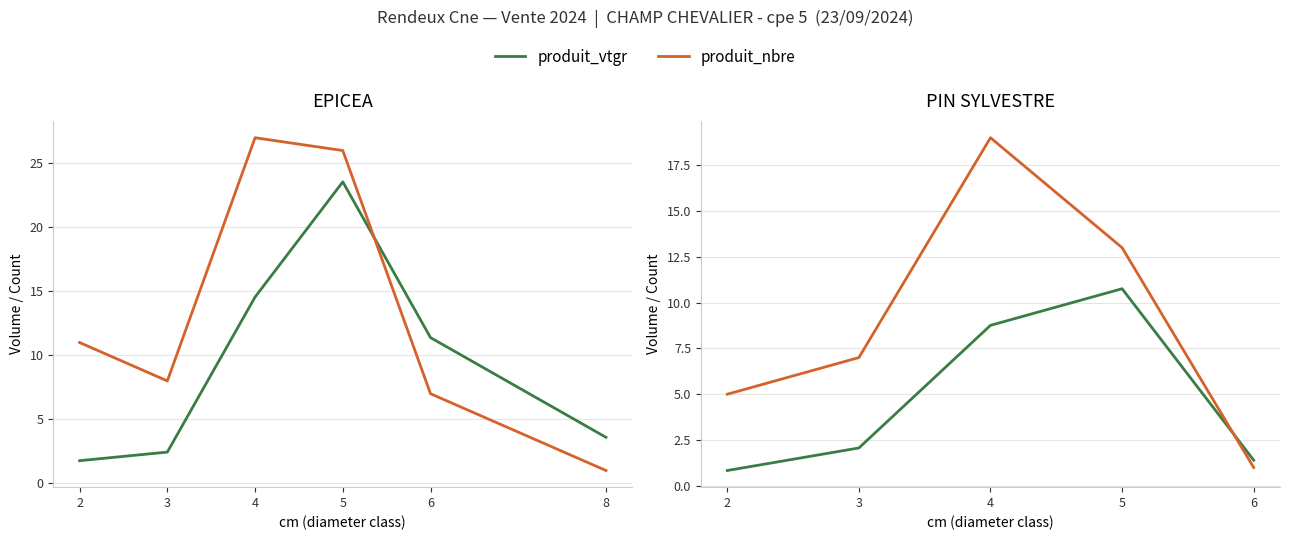

What is the value of the produit_nbre point at the 1st from the left?

5.0